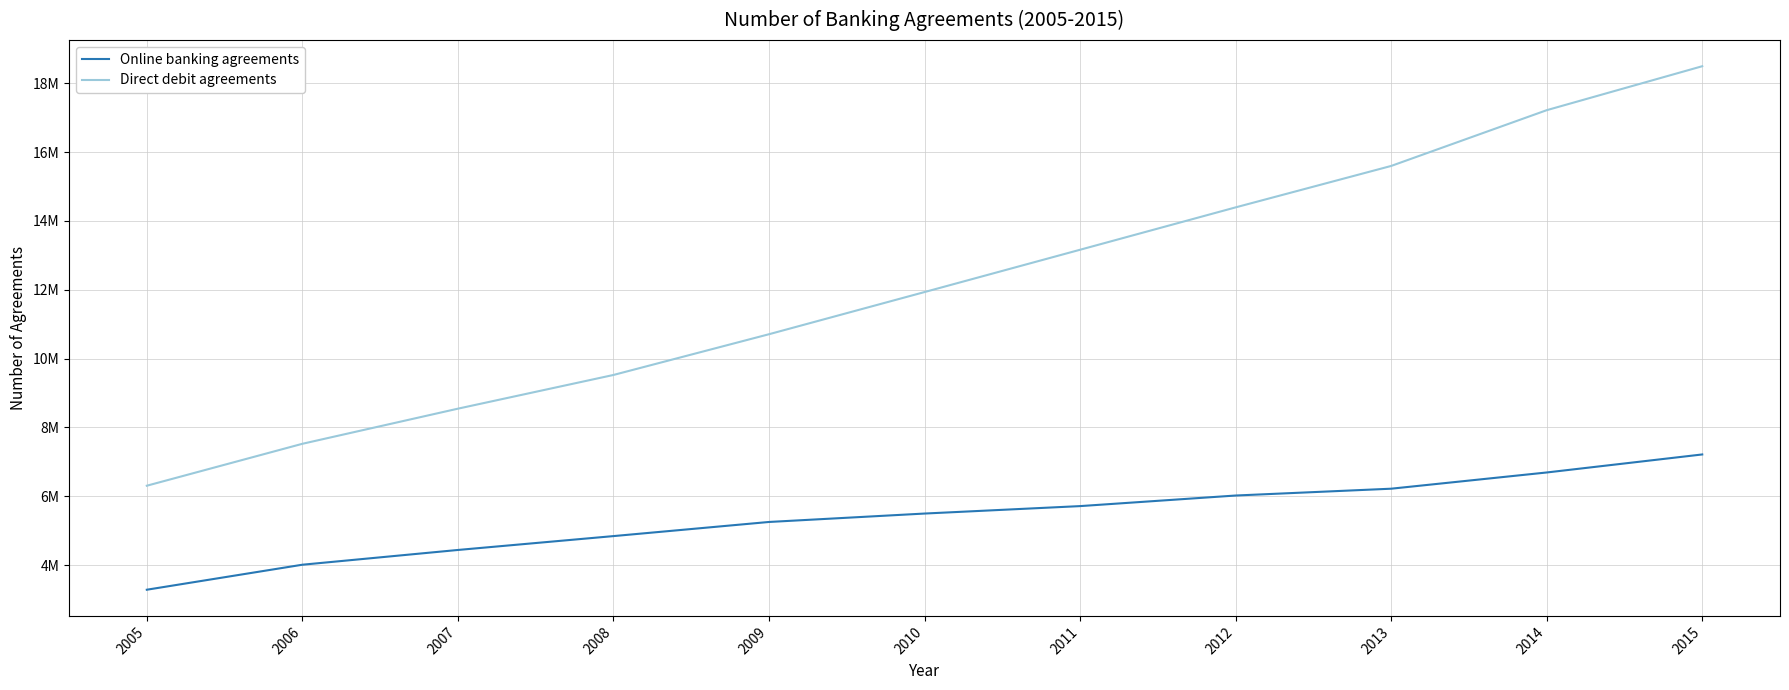

What are all the series names shown in the legend?

Online banking agreements, Direct debit agreements